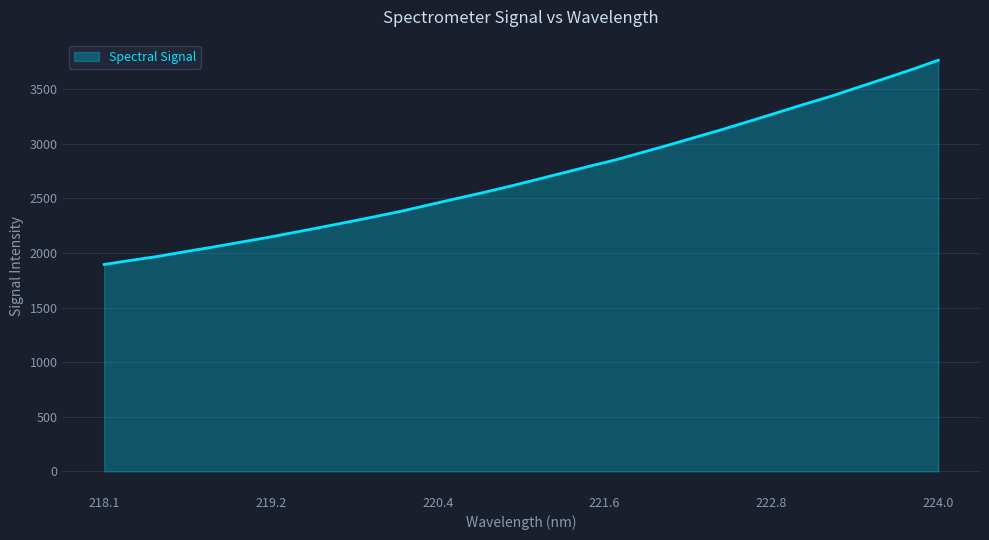

What is the greatest value displayed?

3766.6